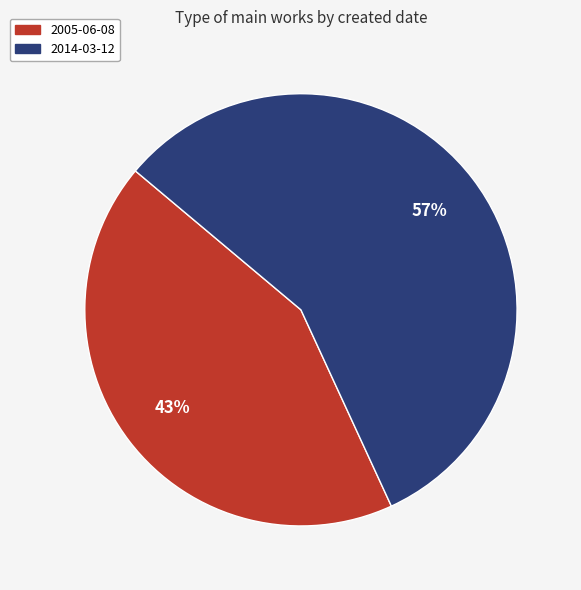

Which slice represents more than half of the pie?

2014-03-12